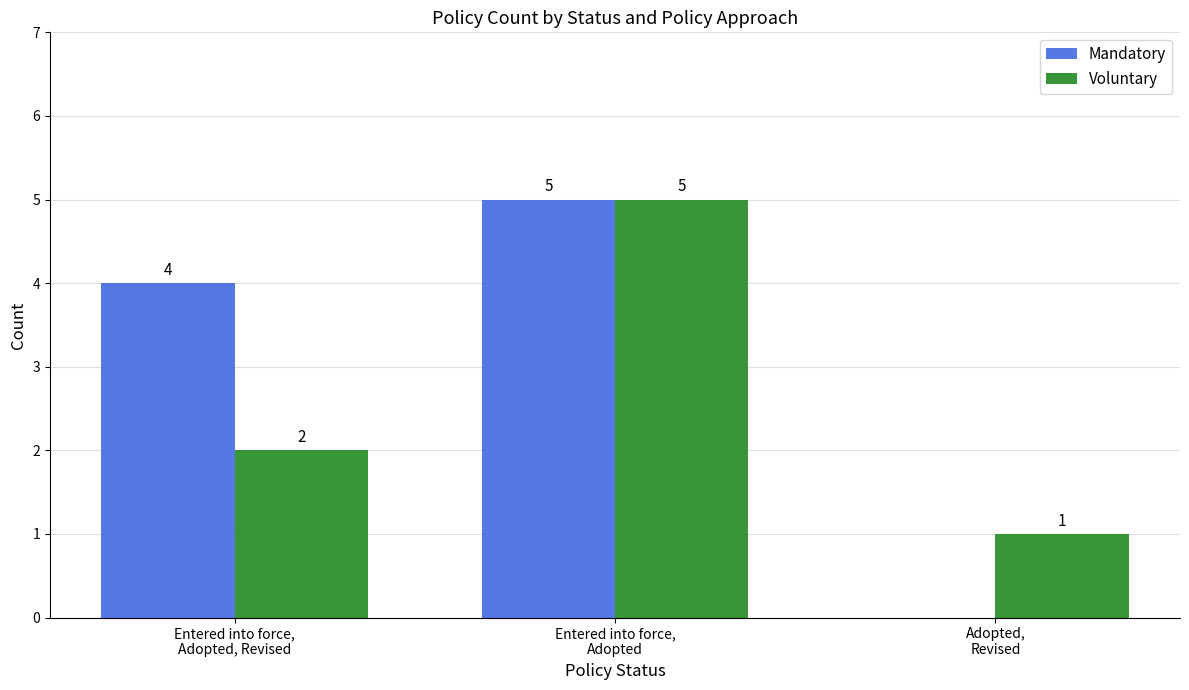

At which category is the sum across all series the highest?

Entered into force,
Adopted